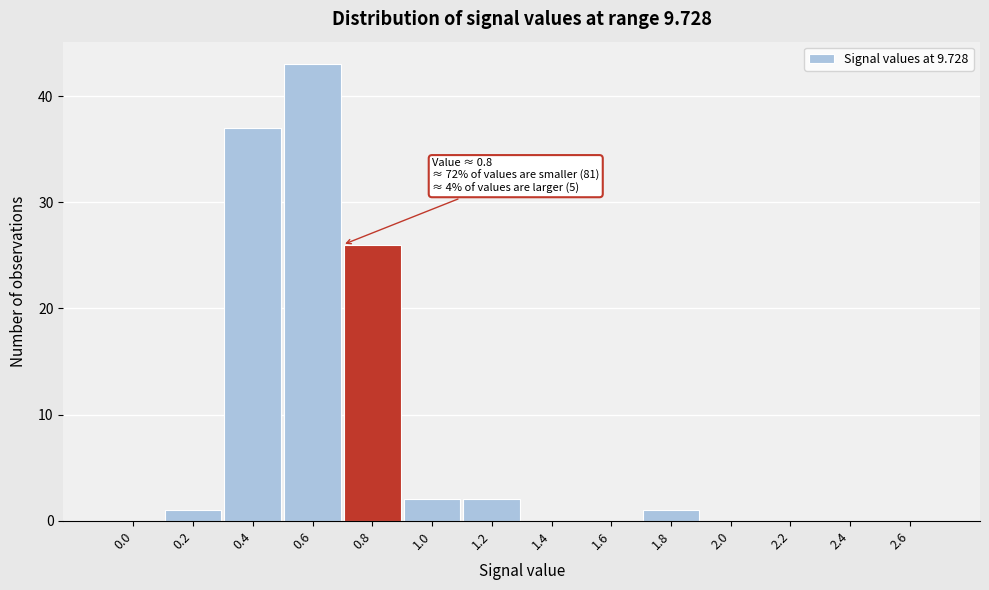

Reading right to left, list all the values displayed in this chart.

2.6=0	2.4=0	2.2=0	2.0=0	1.8=1	1.6=0	1.4=0	1.2=2	1.0=2	0.8=26	0.6=43	0.4=37	0.2=1	0.0=0